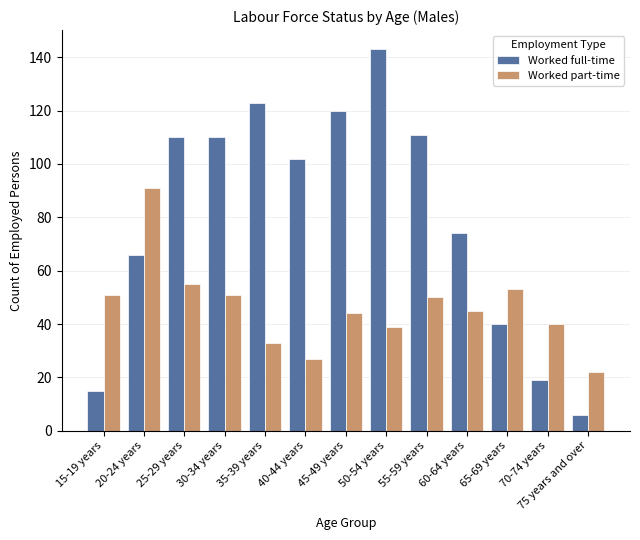

Reading left to right, list all the values displayed in this chart.

Worked full-time: 15	66	110	110	123	102	120	143	111	74	40	19	6
Worked part-time: 51	91	55	51	33	27	44	39	50	45	53	40	22